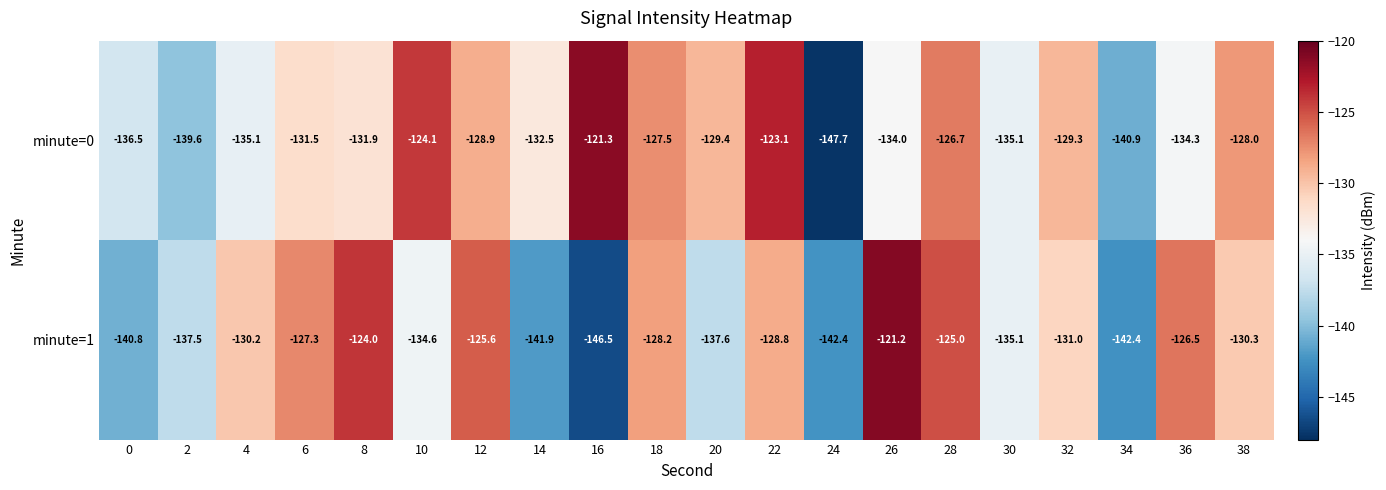

What is the maximum value shown in the chart?

-121.2